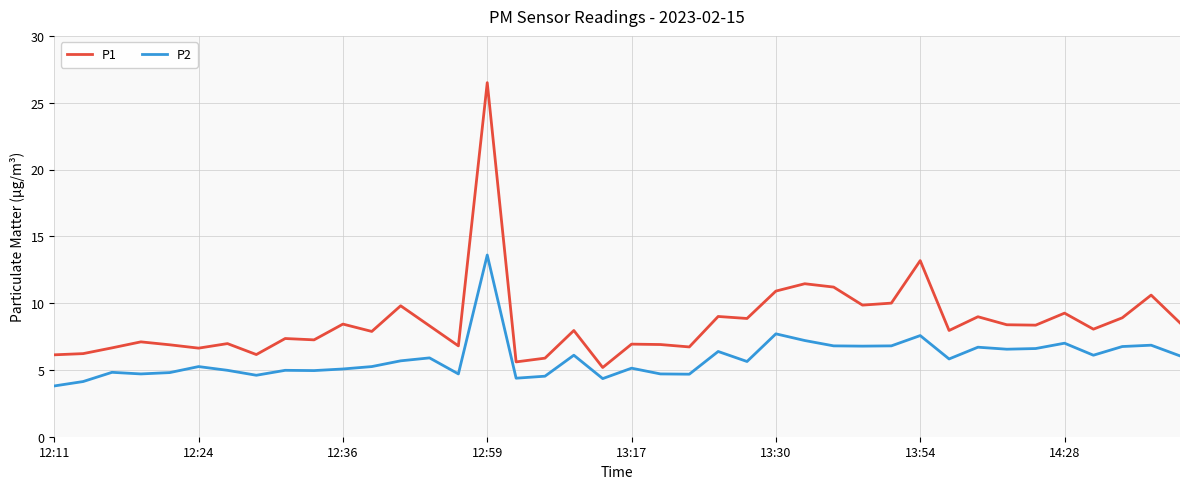

Which series has the widest spread of values?

P1